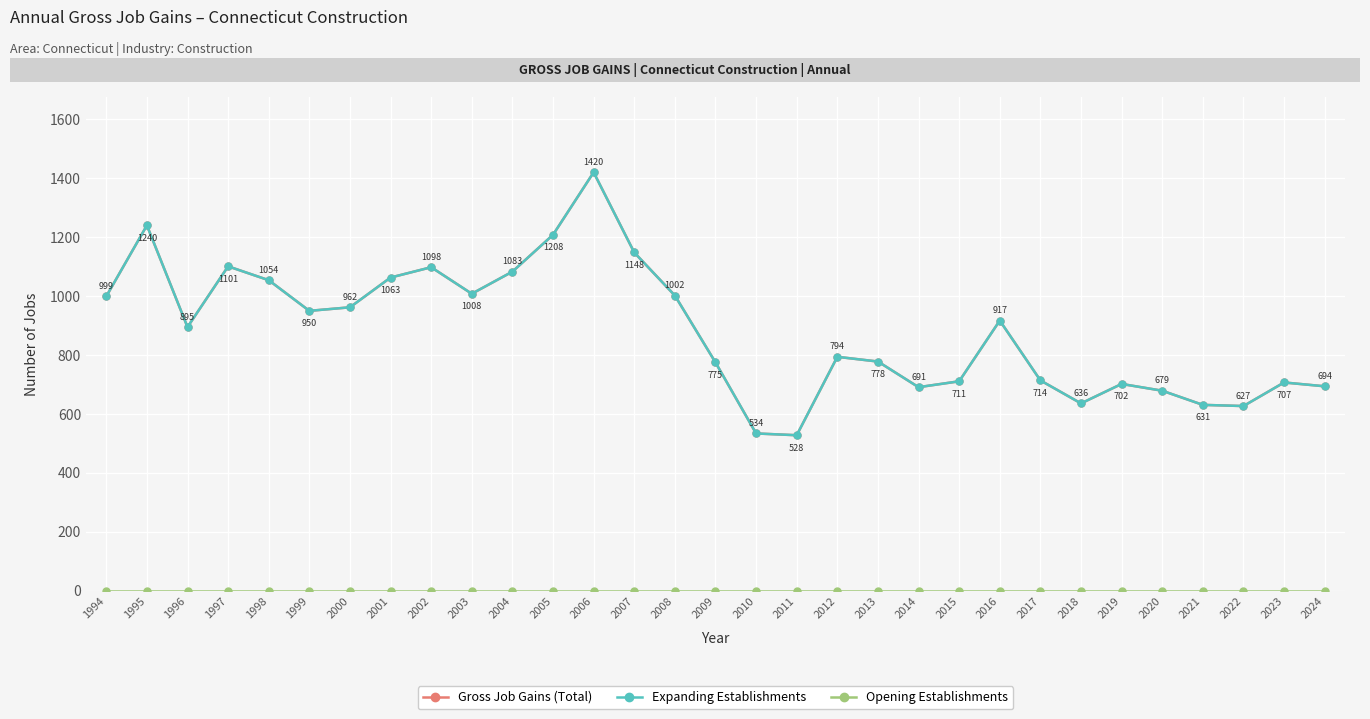

List the series in order of their peak value, highest first.

Gross Job Gains (Total), Expanding Establishments, Opening Establishments